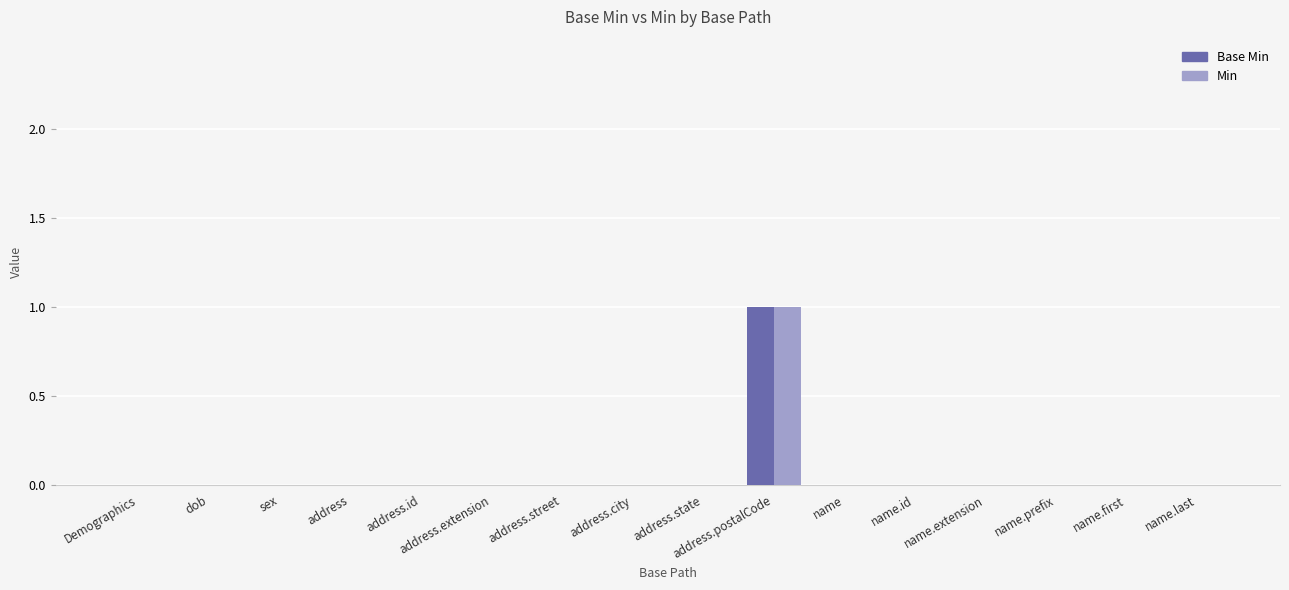

At which category is the sum across all series the highest?

address.postalCode